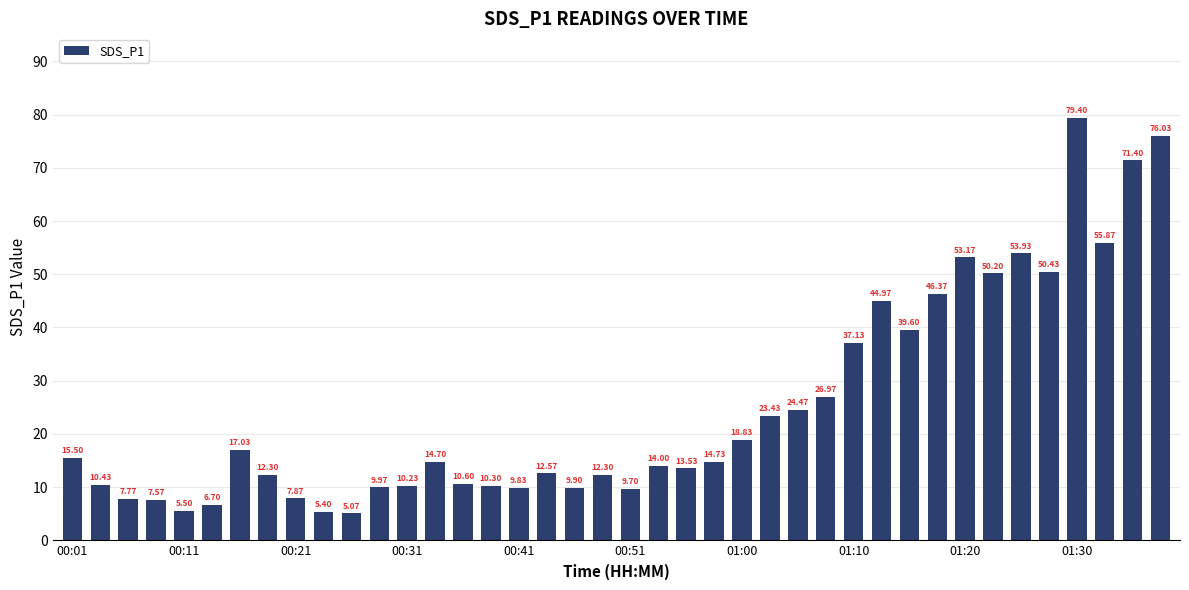

What is the difference between the maximum and minimum values?

74.3